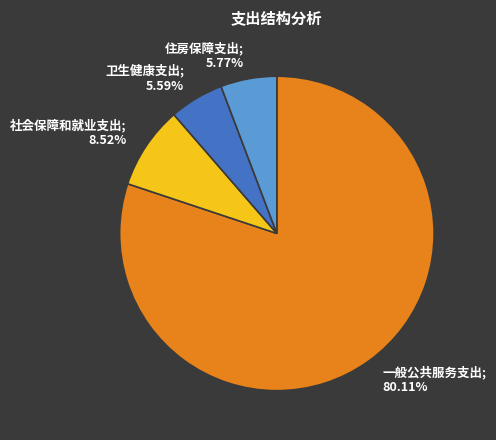

Does any single category account for the majority?

Yes